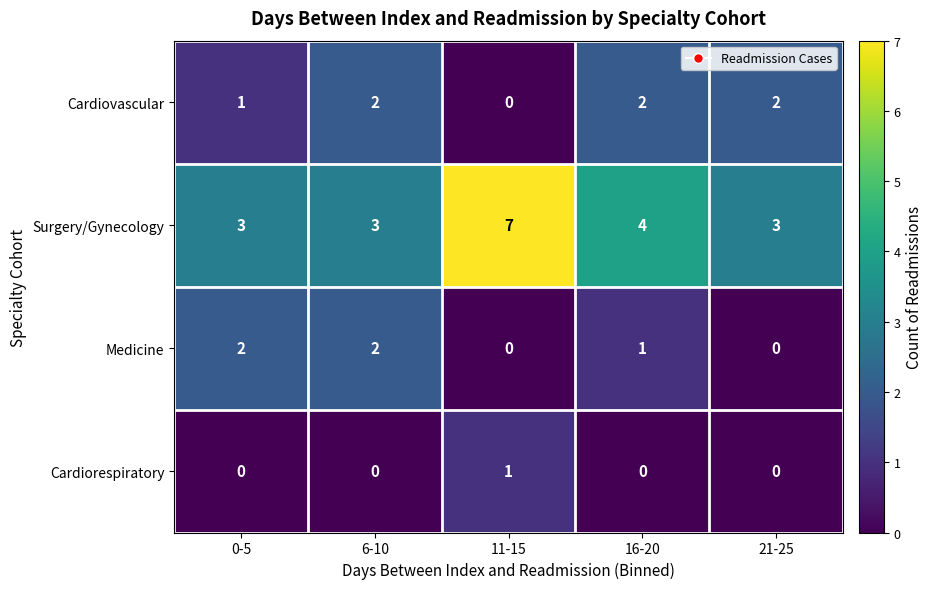

At which category is the sum across all series the highest?

11-15